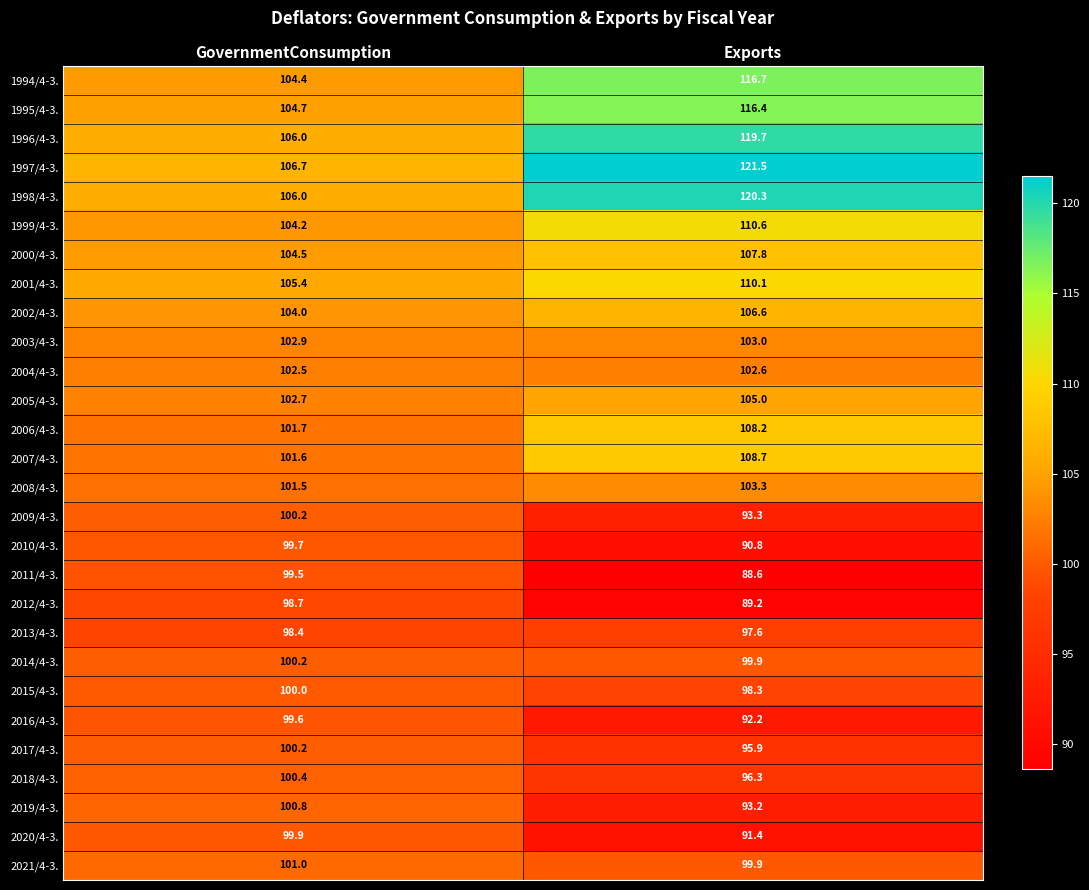

Where does the 2012/4-3. series first go above 98?

GovernmentConsumption